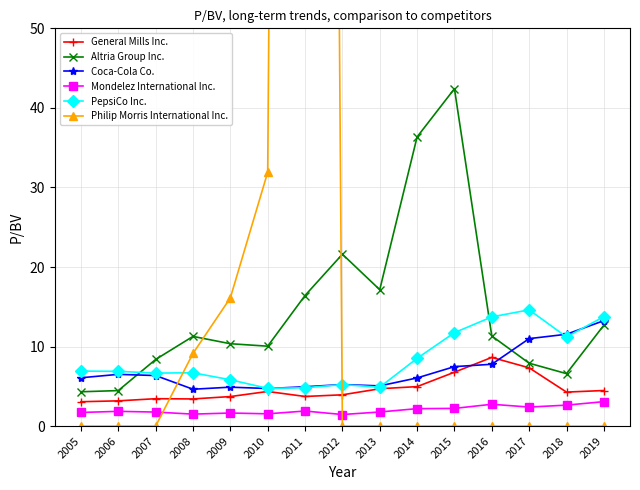

True or false: General Mills Inc. and PepsiCo Inc. intersect in this chart.

False